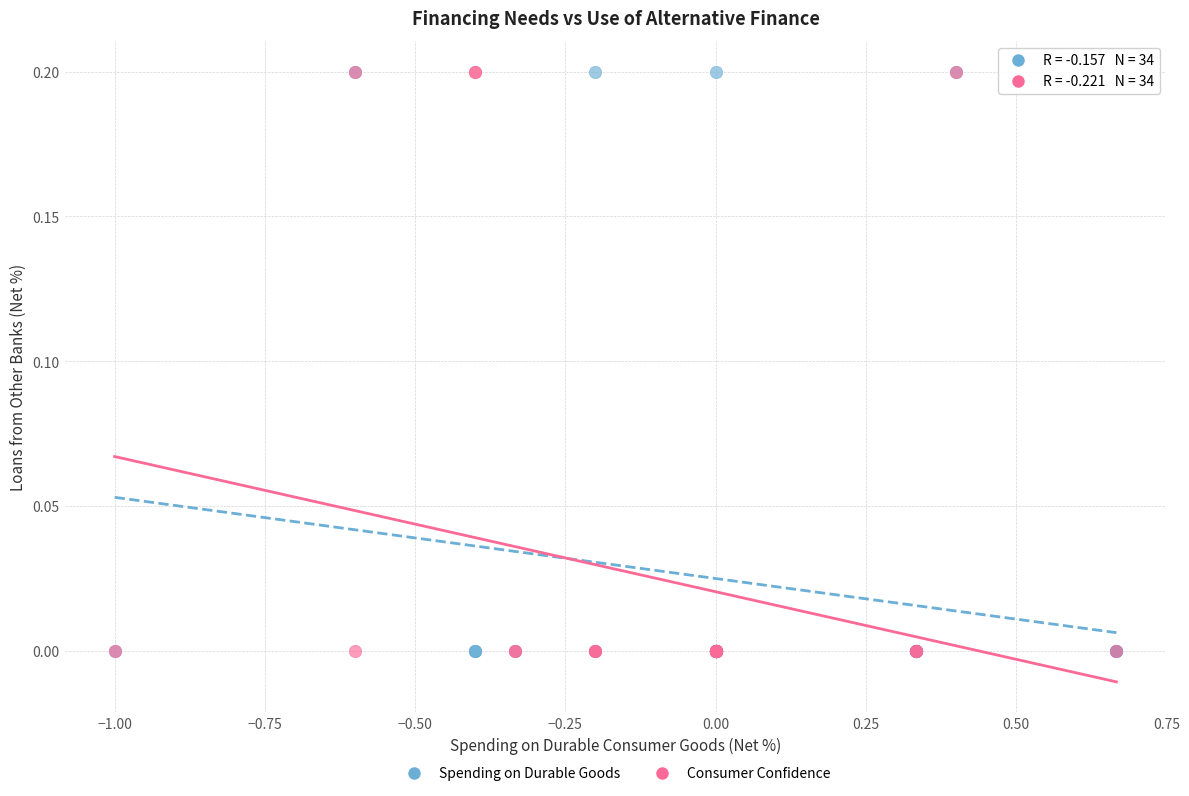

What are all the series names shown in the legend?

Spending on Durable Goods, Consumer Confidence